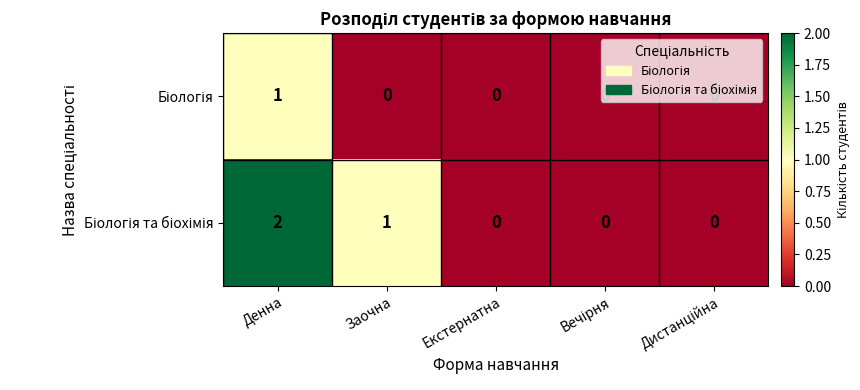

What is the total value across all series at Денна?

3